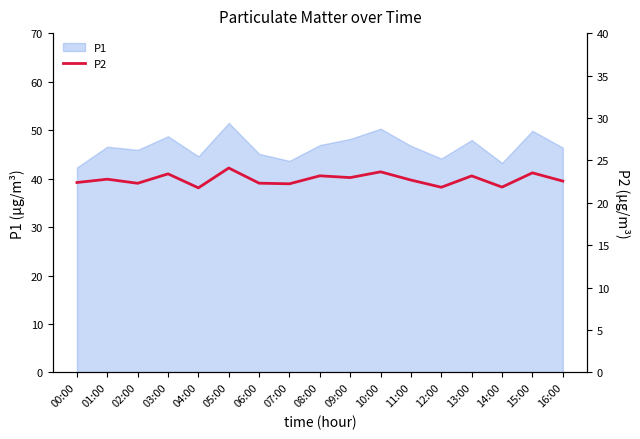

Which label corresponds to the smallest value in the chart?

04:00